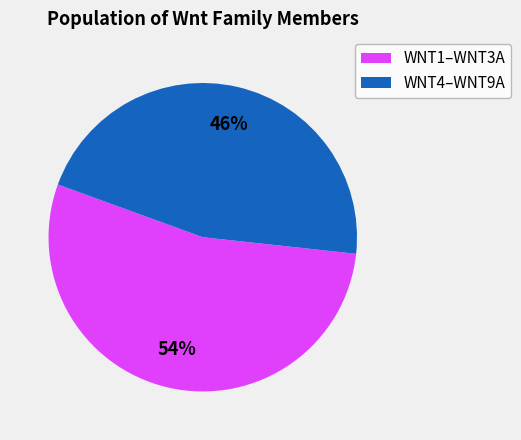

To the nearest percent, what is the average slice percentage?

50%